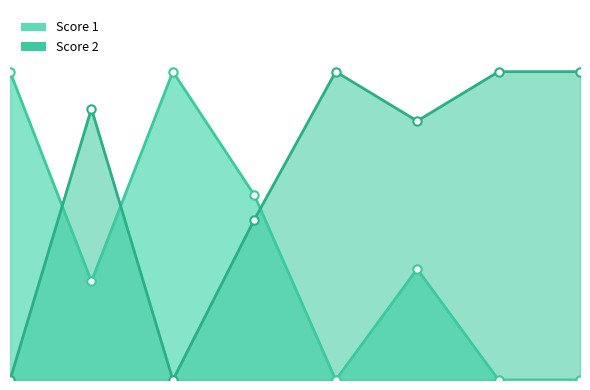

Which series ends up on top after the final intersection of Score 1 line and Score 2 line?

Score 2 line